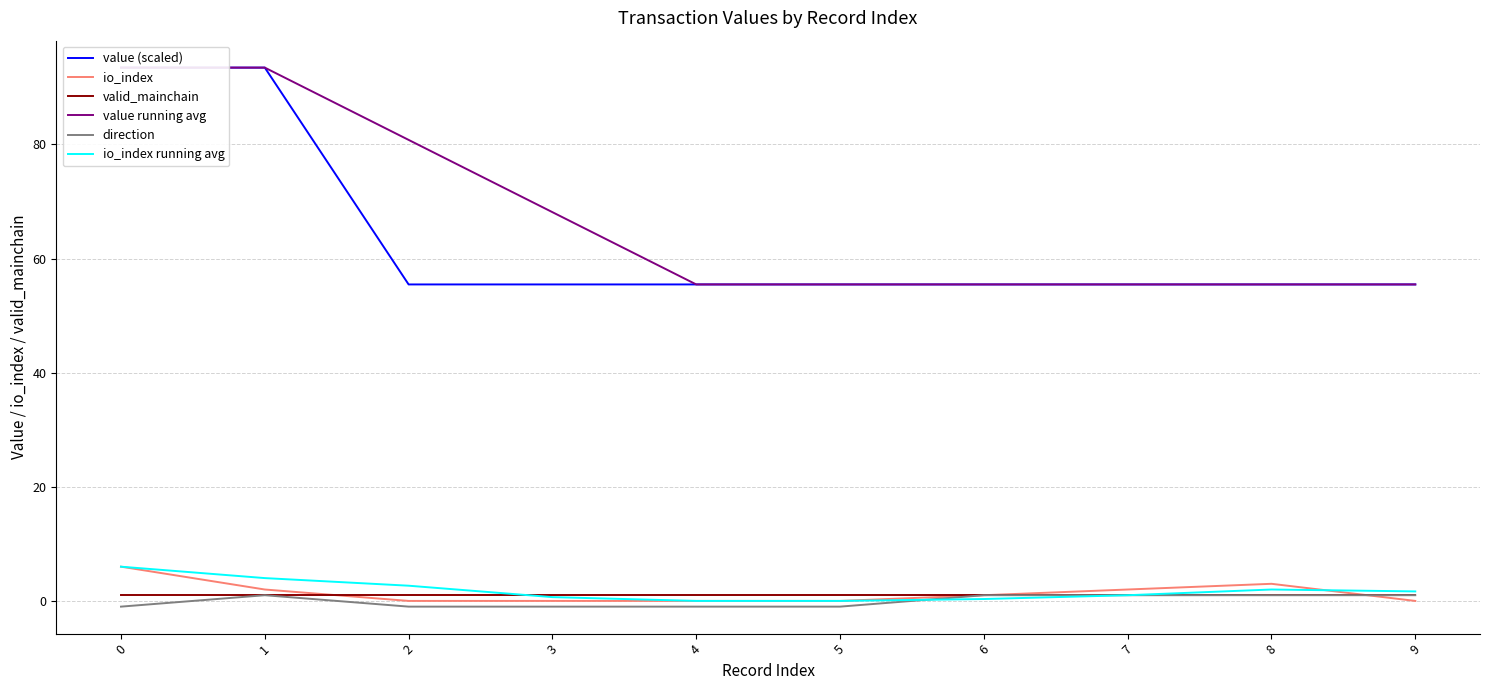

What is the value of the io_index running avg point at the 7th from the left?

0.3